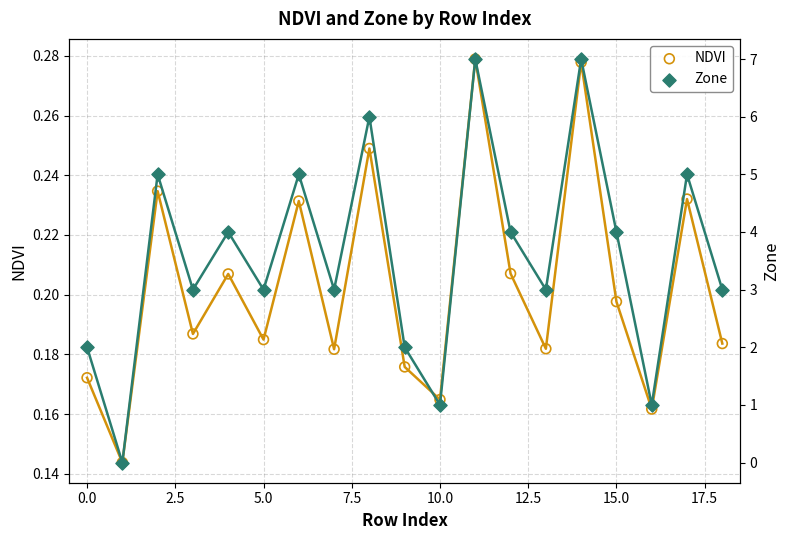

Is the value of NDVI at 2.5 greater than the value of Zone at 12.5?

No